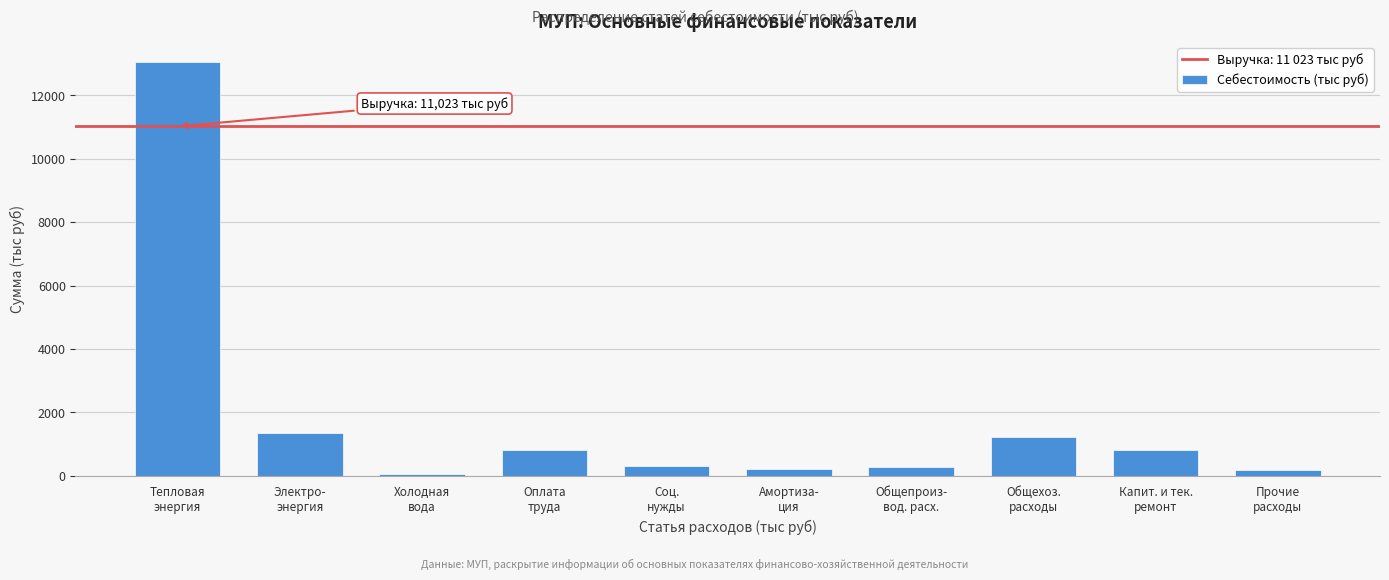

What is the value of the 9th bar from the left?

807.6